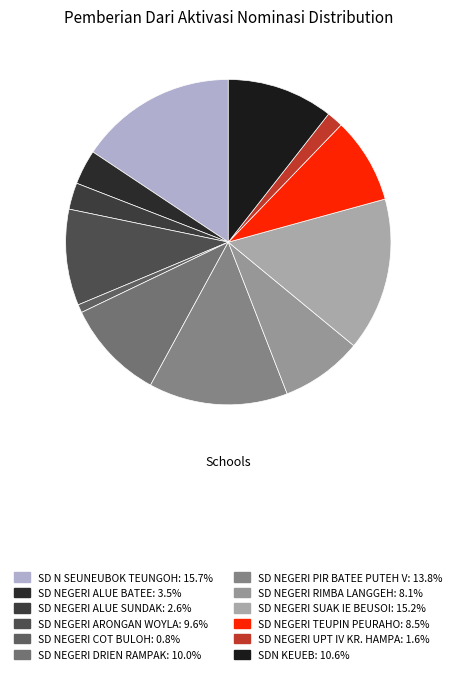

To the nearest percent, what is the difference between the SD NEGERI PIR BATEE PUTEH V and SD NEGERI UPT IV KR. HAMPA slice percentages?

12%